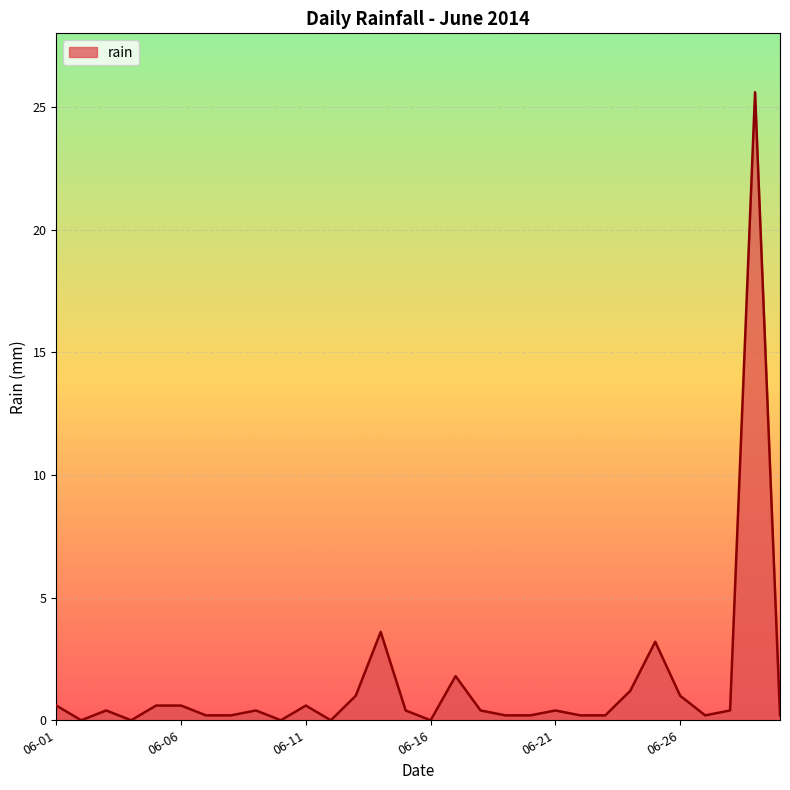

What is the difference between the maximum and minimum values?

25.6